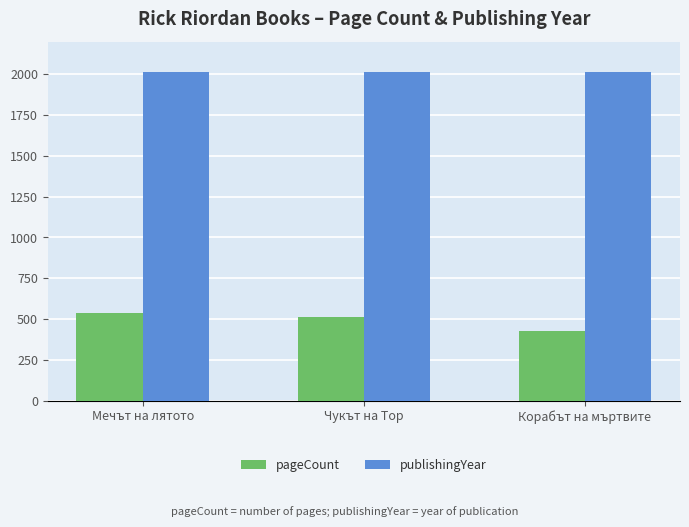

What is the value of the pageCount bar at the 3rd from the left?

424